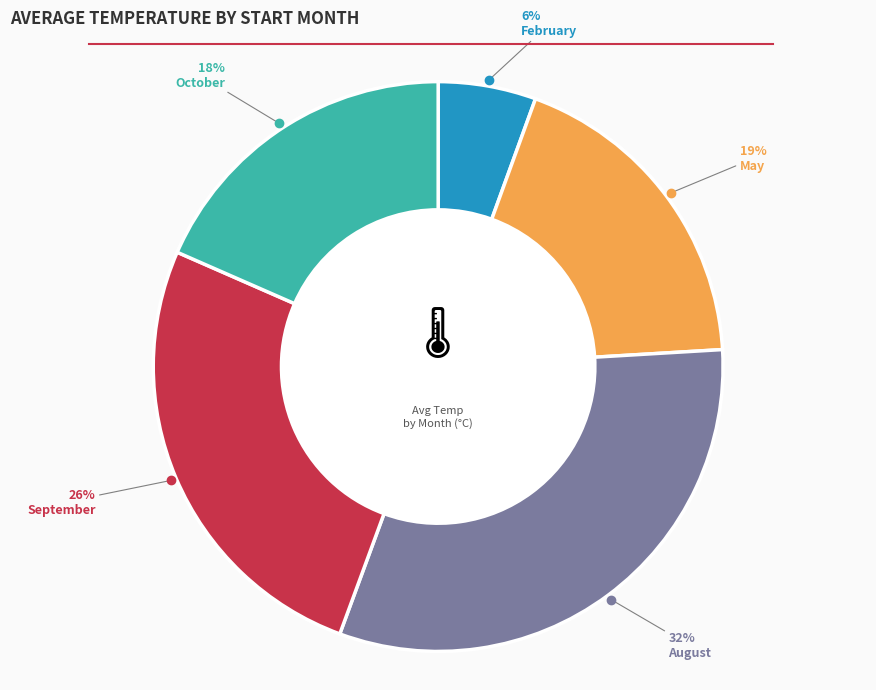

Does any single category account for the majority?

No